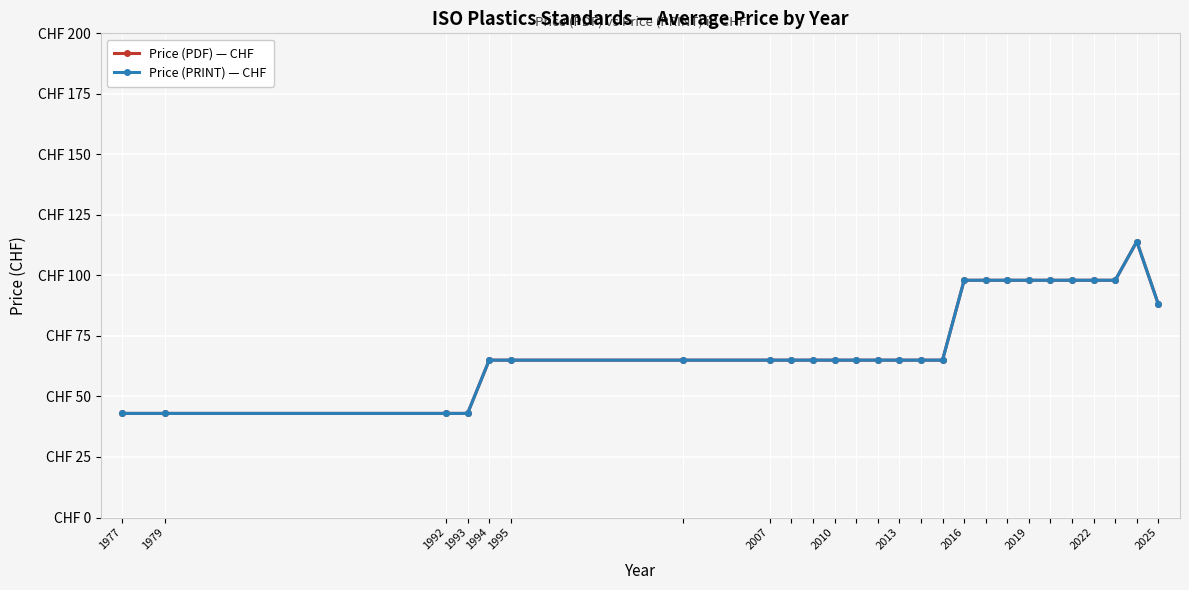

List the series in order of their peak value, lowest first.

Price (PDF) — CHF, Price (PRINT) — CHF